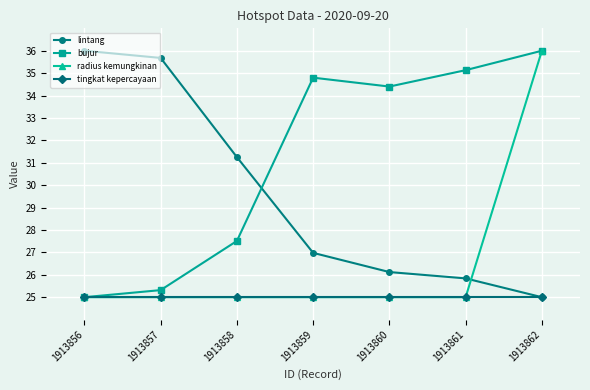

What is the difference between the lintang values at 1913858 and 1913856?

4.7